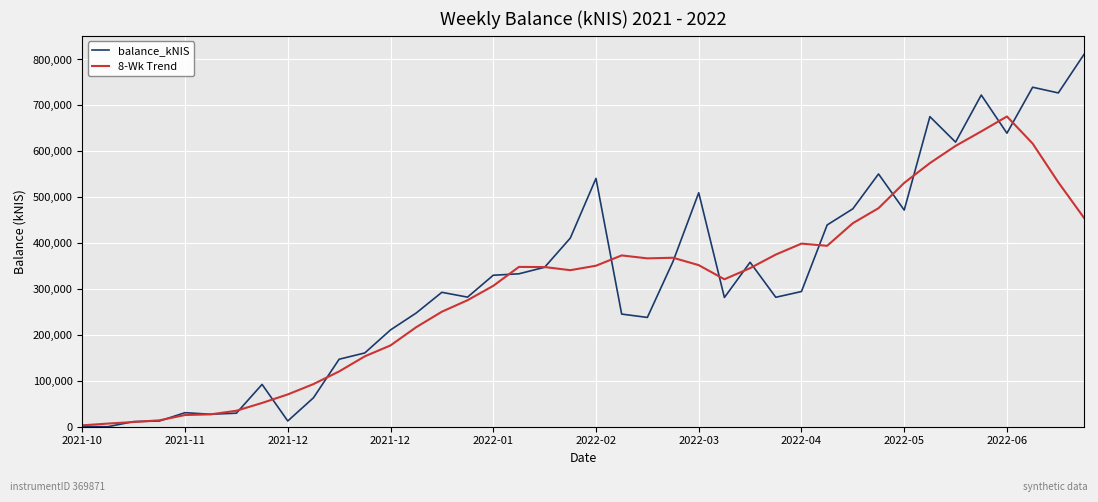

Which series has the largest range (max minus min)?

balance_kNIS